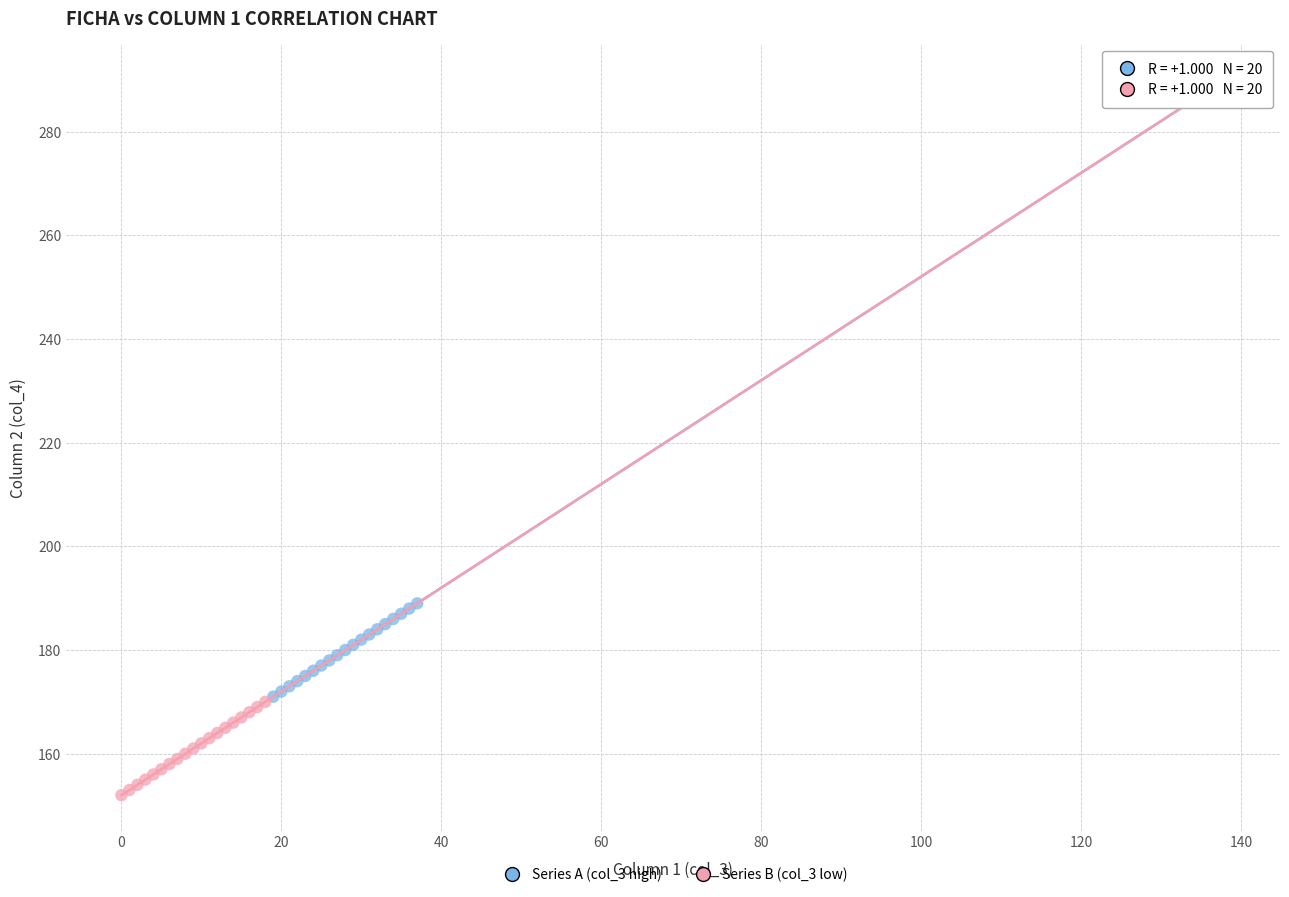

Which series reaches the minimum Y coordinate?

Series B (col_3 low)